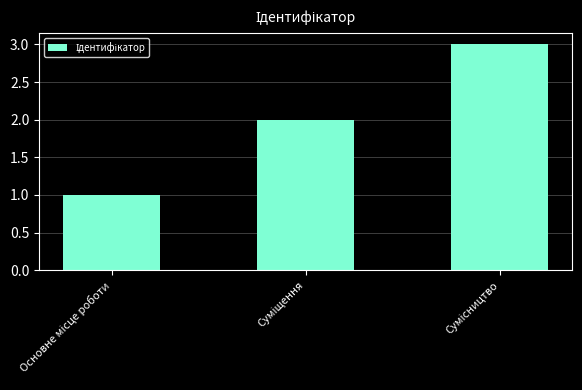

What is the minimum value shown in the chart?

1